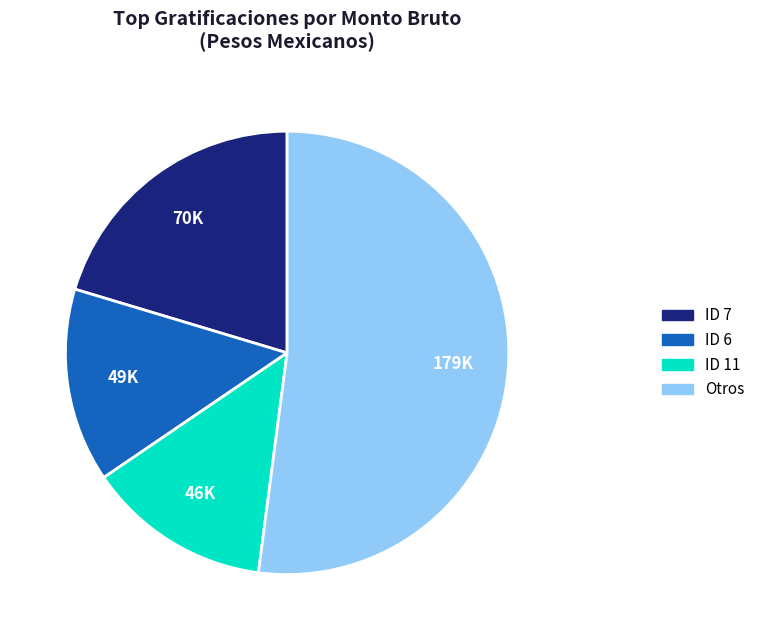

Is there any slice that represents more than half of the pie?

Yes